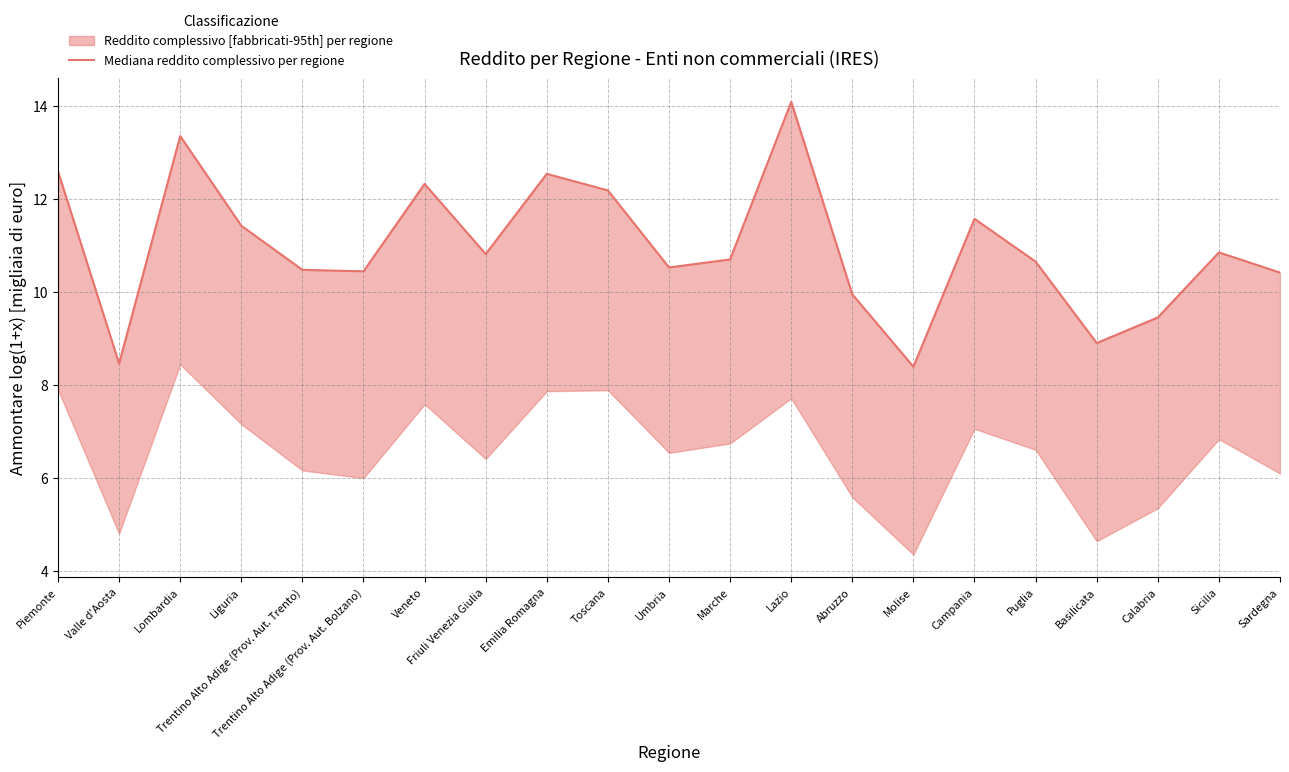

What is the sum of the values at Toscana and Sardegna?

22.6